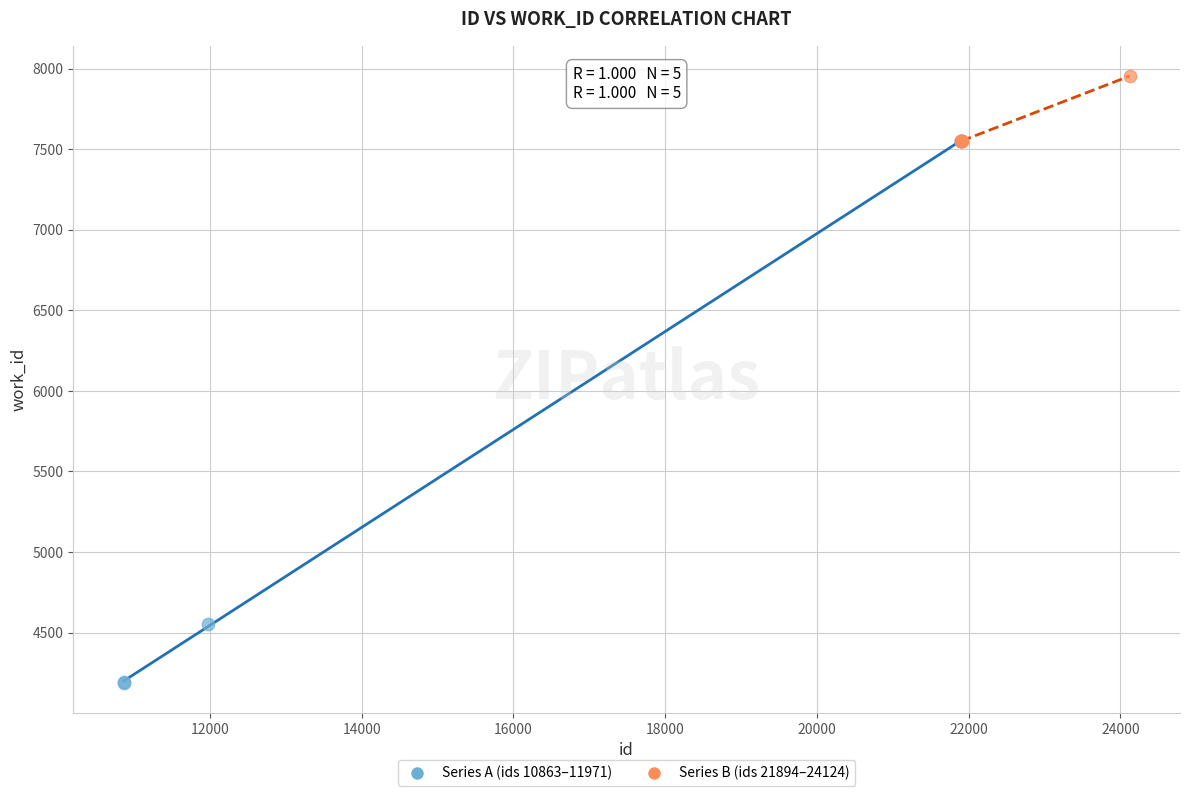

Which series has the widest spread of Y values?

Series A (ids 10863–11971)